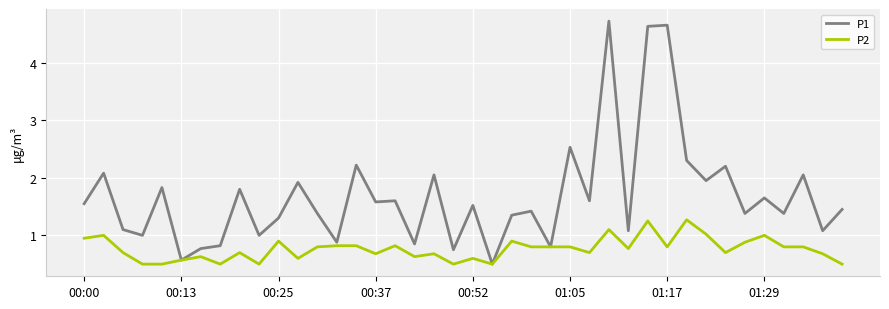

What is the lowest value of the P1 series?

0.5